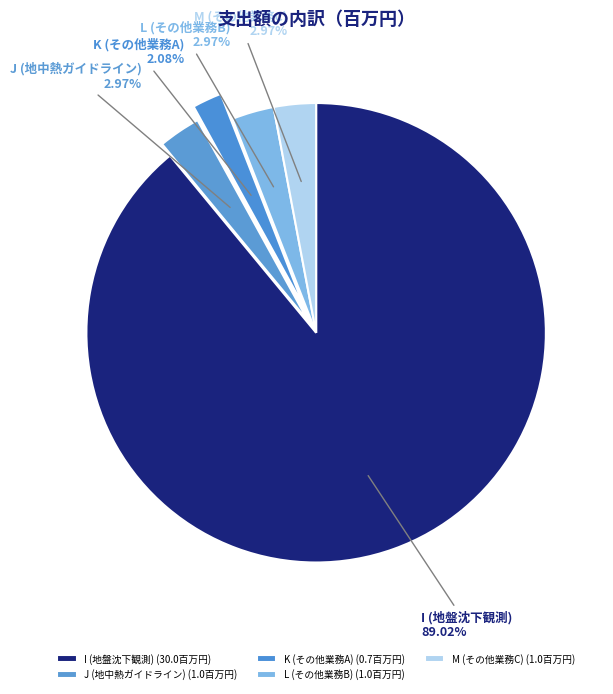

Between I (地盤沈下観測) and K (その他業務A), which is larger?

I (地盤沈下観測)